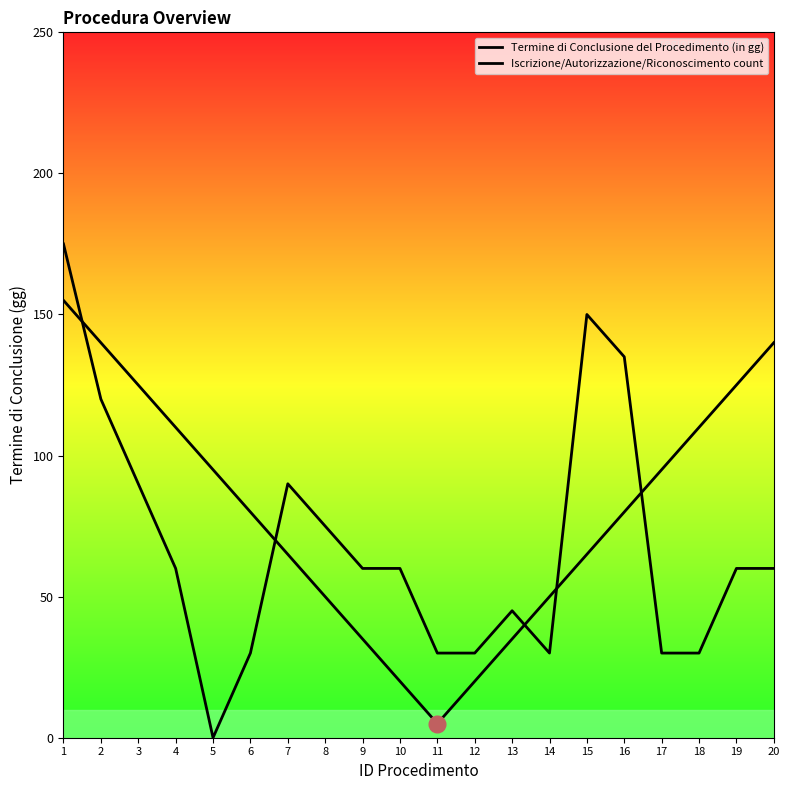

Does the chart display data point markers on the line(s)?

No